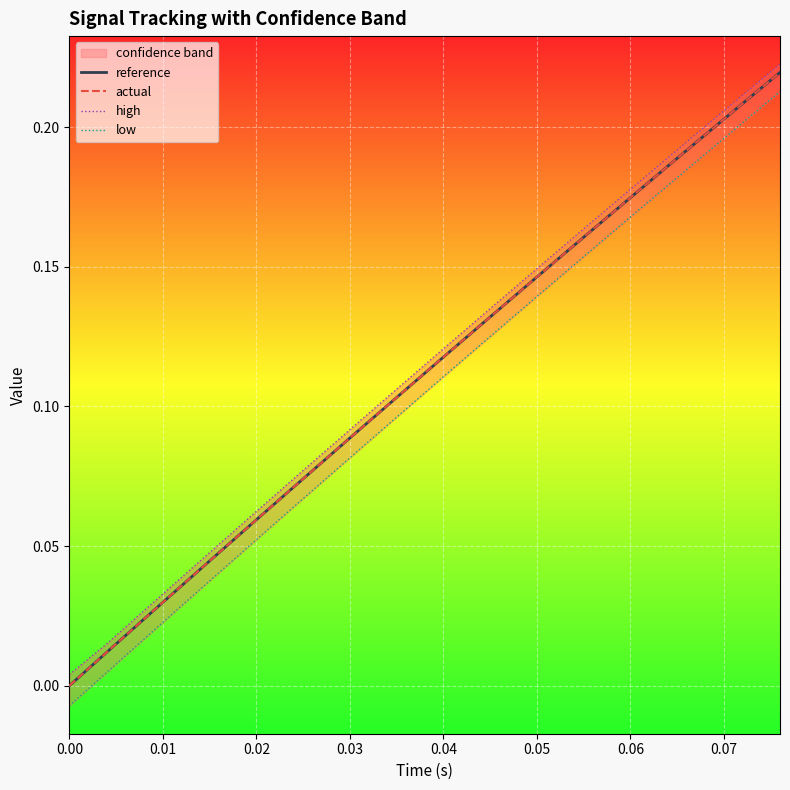

True or false: low and high intersect in this chart.

False